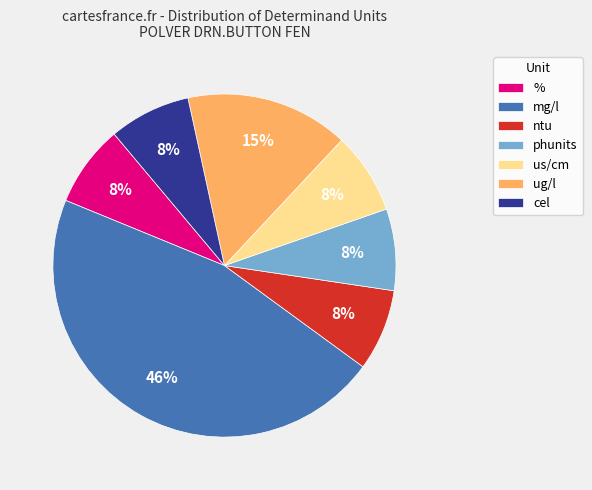

Which slice is the largest?

mg/l